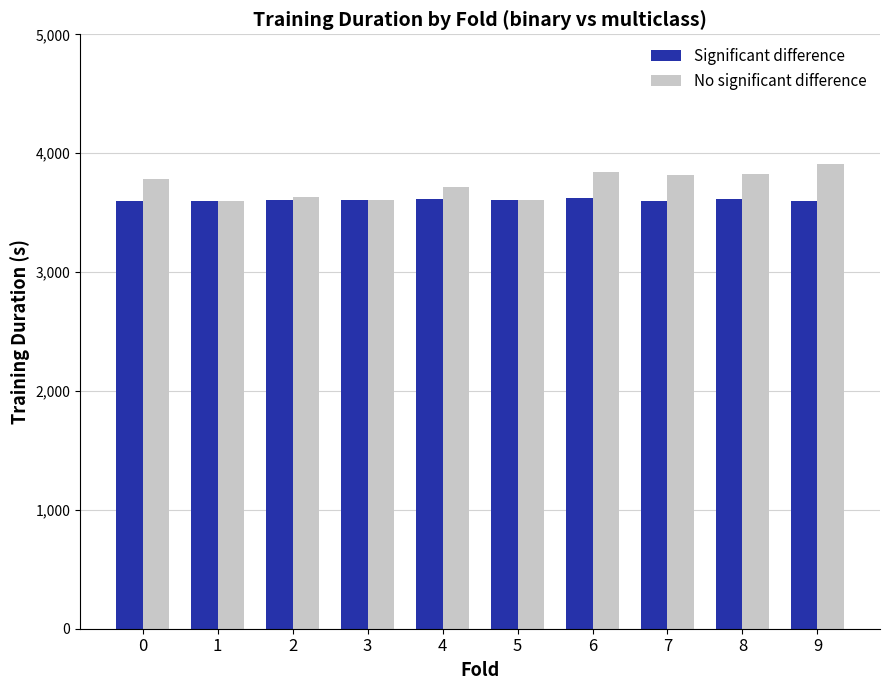

Which series has the largest range (max minus min)?

No significant difference